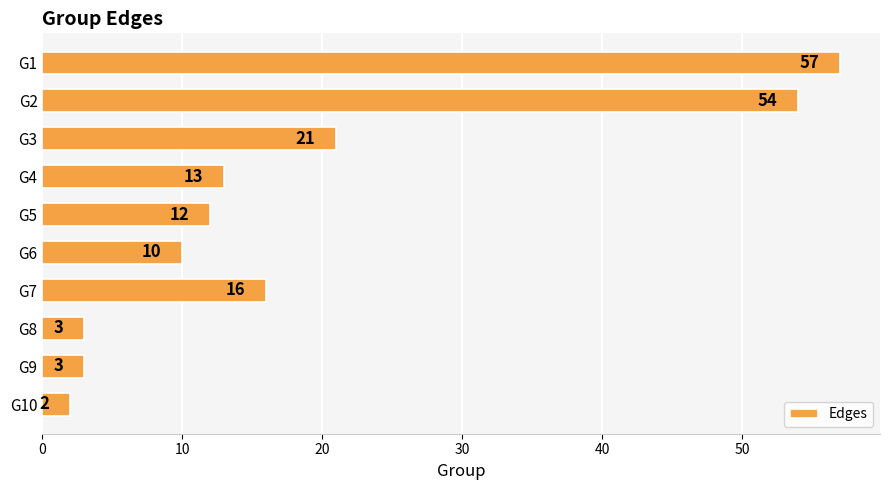

What is the greatest value displayed?

57